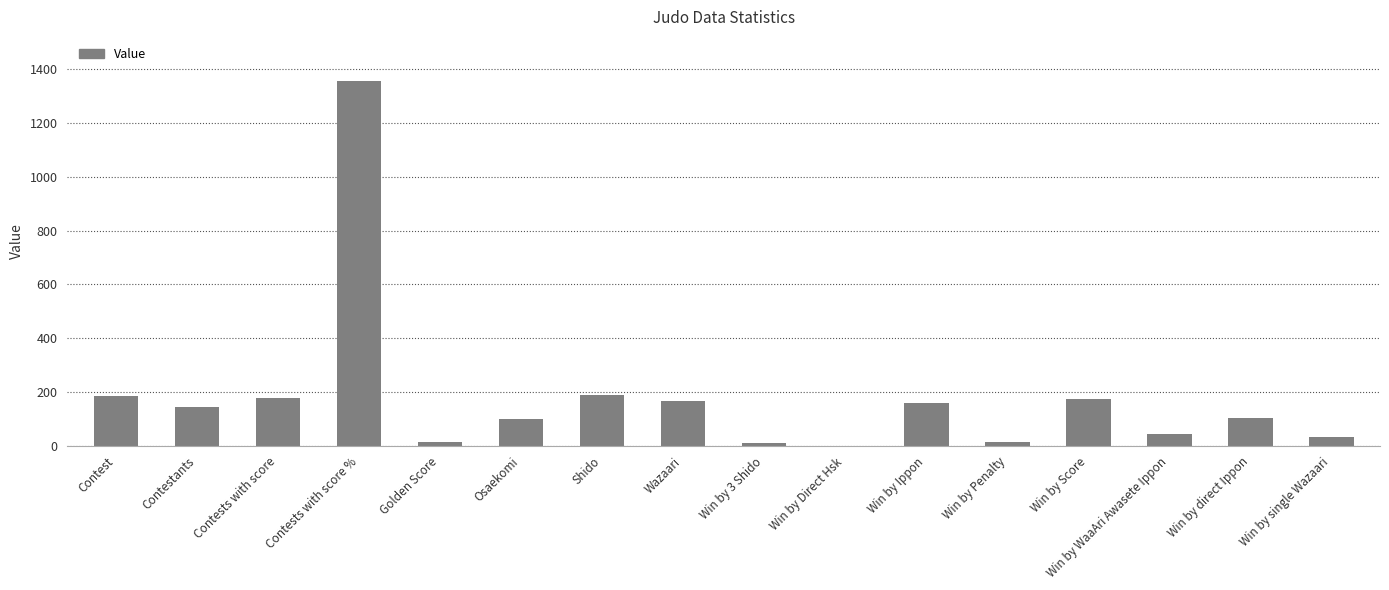

True or false: the data shows 190 at Shido.

True